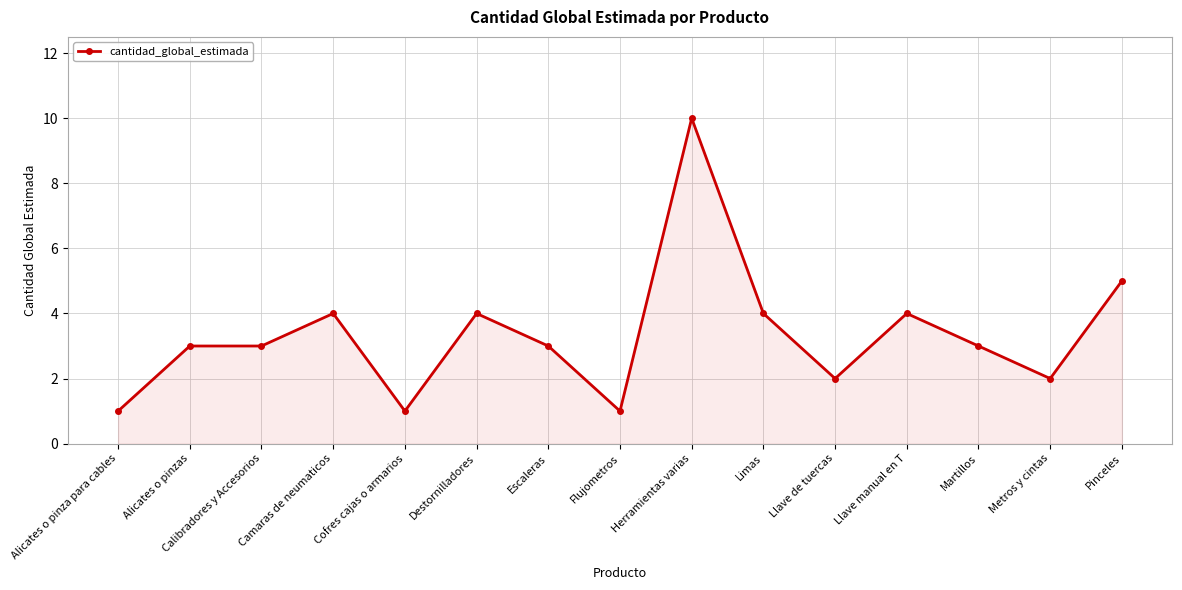

What is the average value?

3